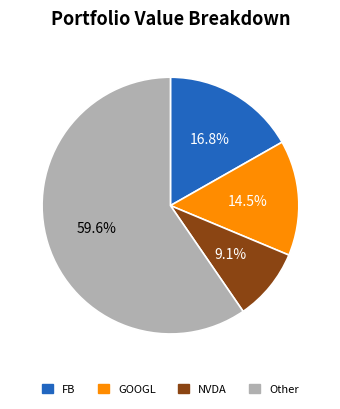

Is there any slice that represents more than half of the pie?

Yes